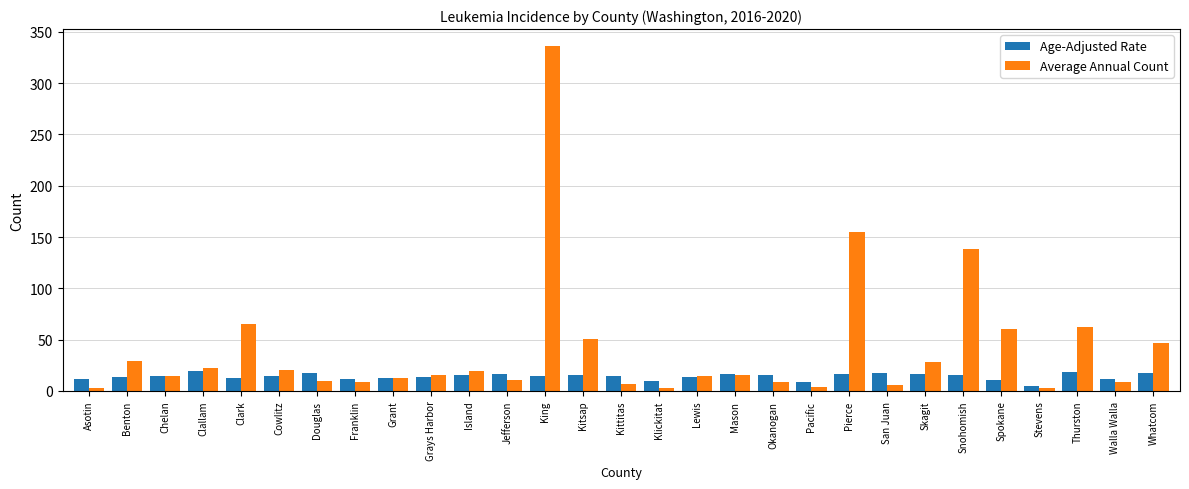

The value of Age-Adjusted Rate at Island is 26.7. True or false?

False